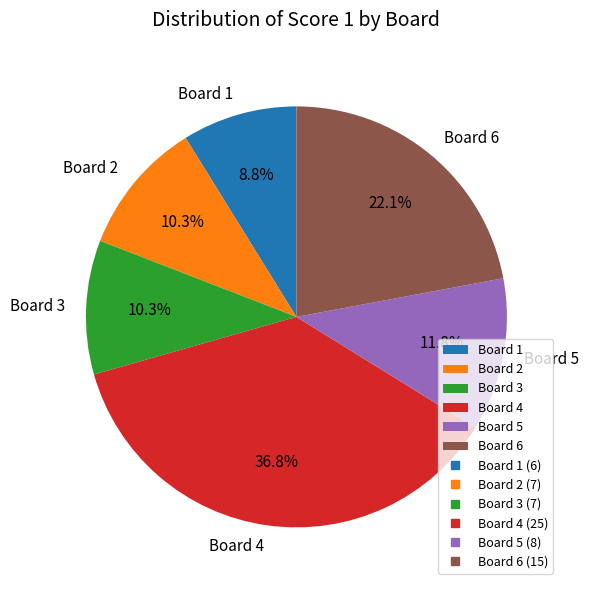

To the nearest percent, what portion does Board 3 represent?

10%